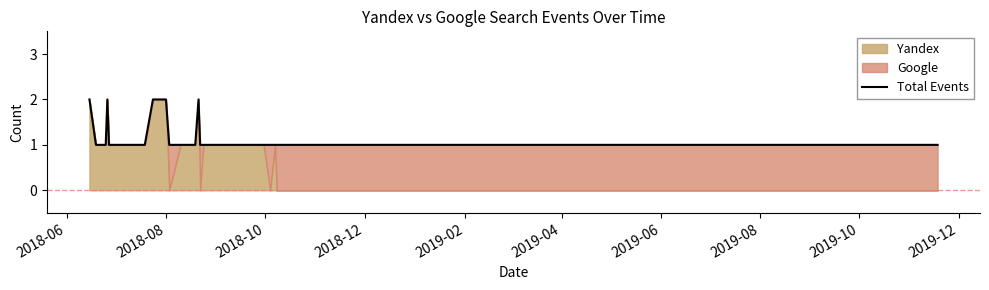

True or false: there are more than 1 points higher than both neighbors.

True